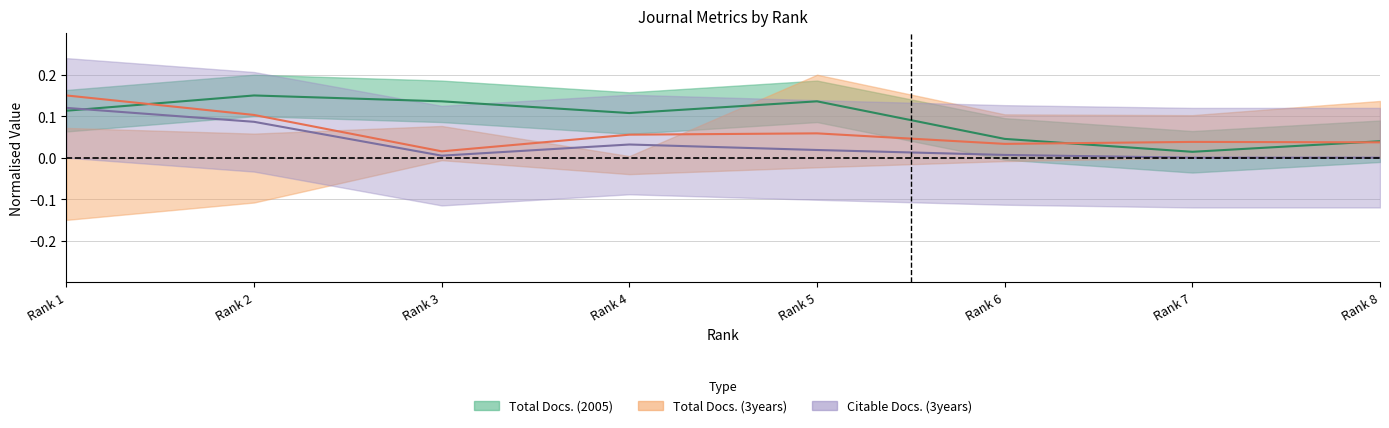

Is the value of Total Docs. (3years) at Rank 4 greater than the value of Total Docs. (2005) at Rank 4?

No